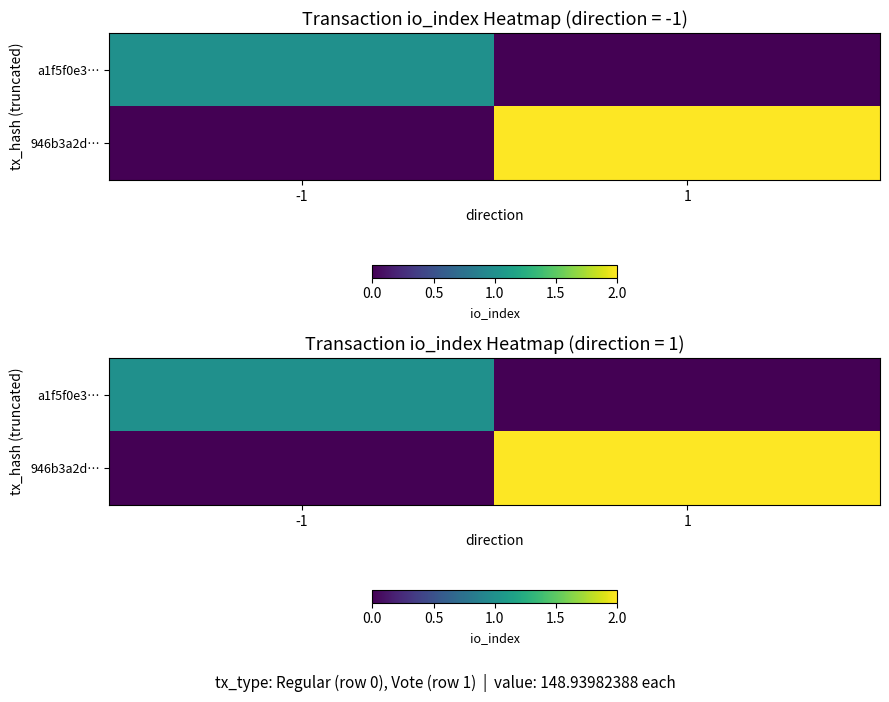

Count the 946b3a2d… values in the range 0 to 2.

2